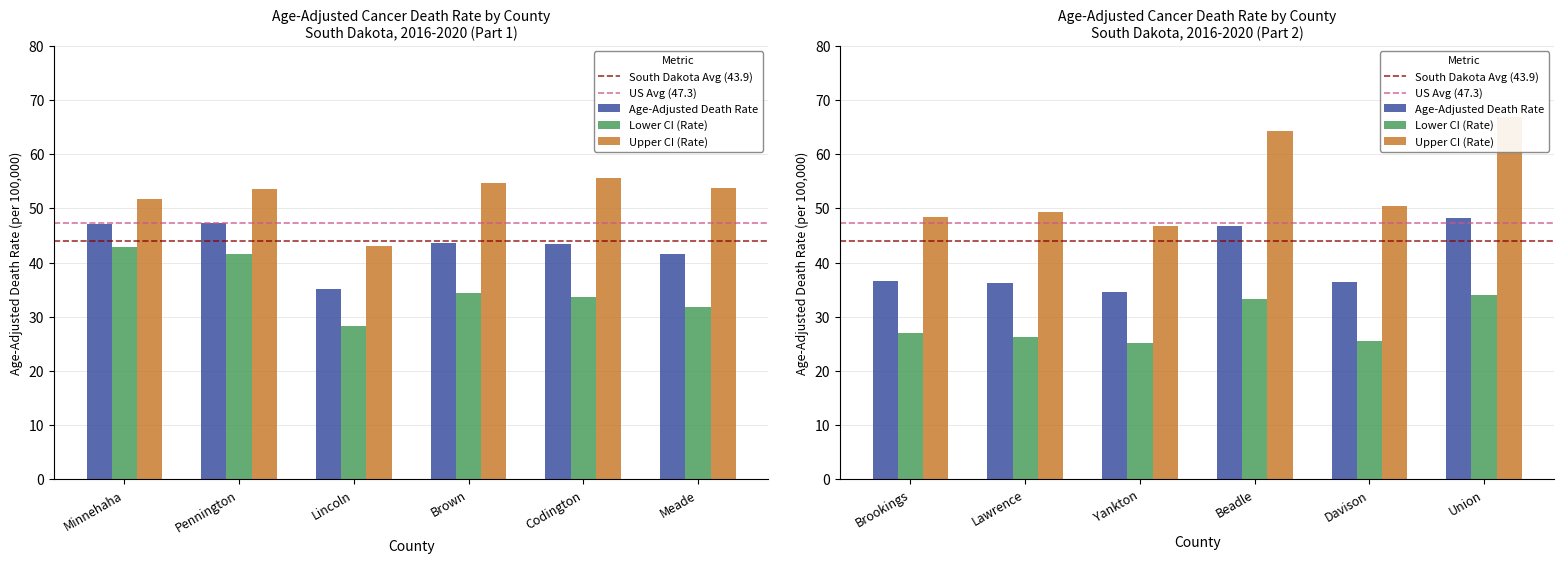

What is the average value of the Age-Adjusted Death Rate series?

41.4